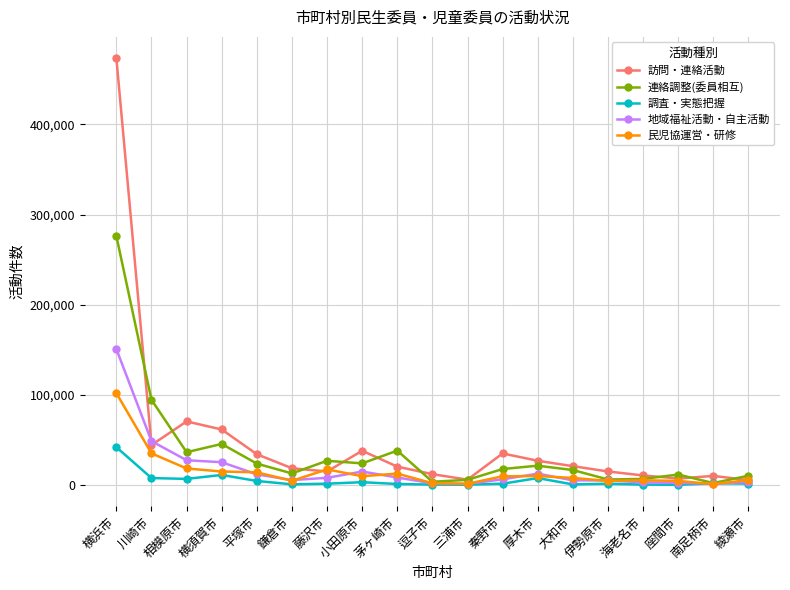

List the series in order of their peak value, lowest first.

調査・実態把握, 民児協運営・研修, 地域福祉活動・自主活動, 連絡調整(委員相互), 訪問・連絡活動